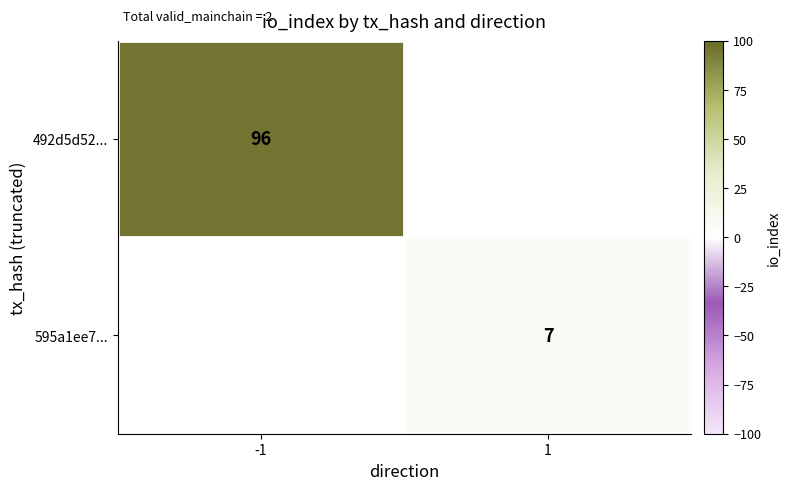

Is the value of 595a1ee7... at 1 greater than the value of 492d5d52... at -1?

No